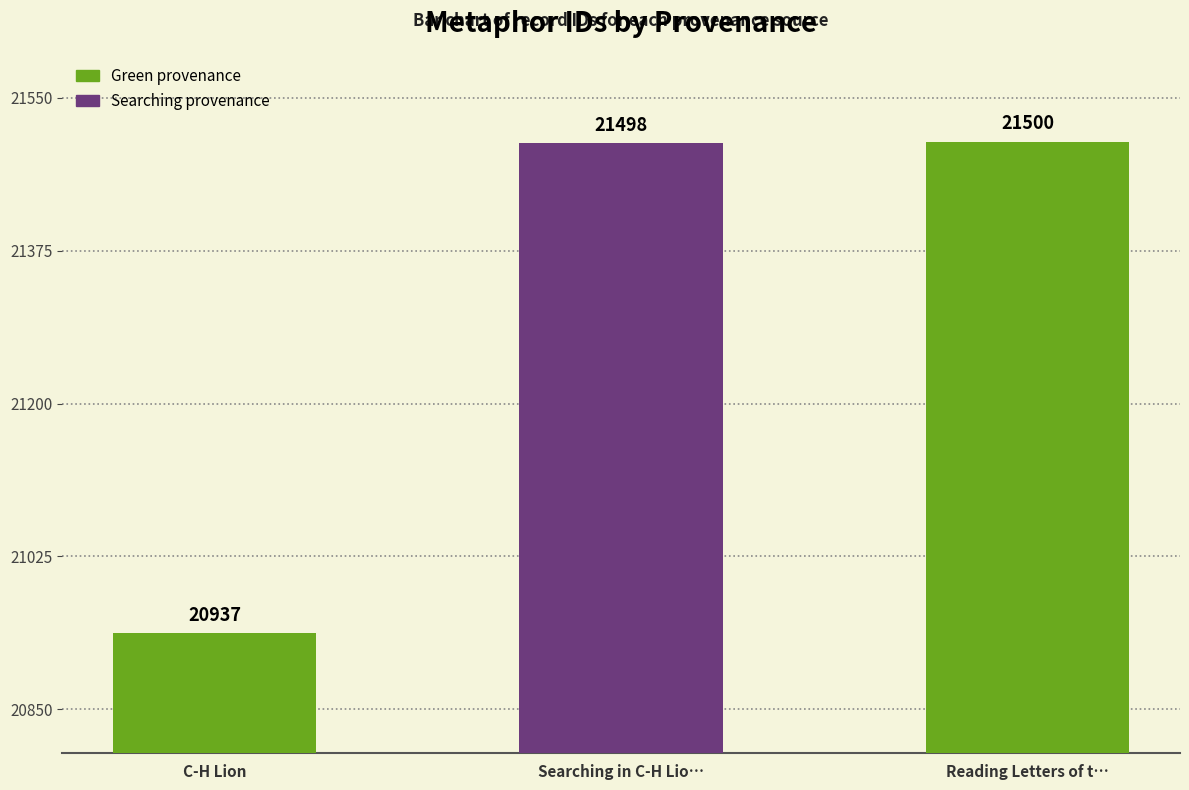

Reading right to left, transcribe all the data shown in this chart.

21500	21498	20937